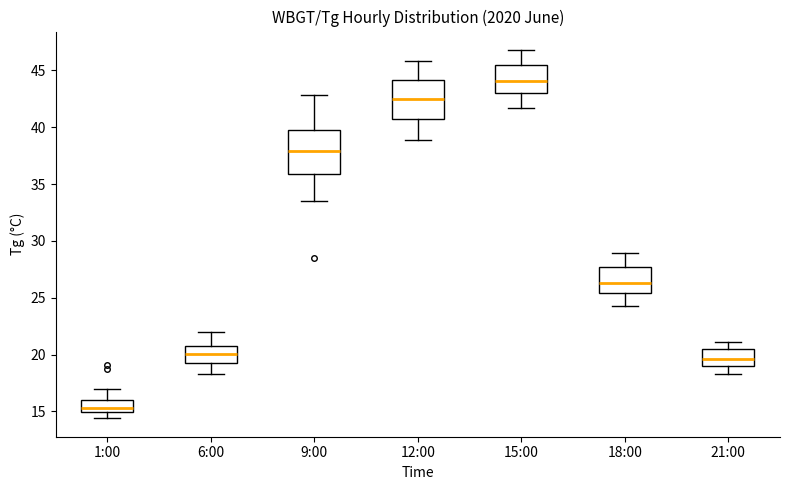

Which box has the highest median line?

15:00